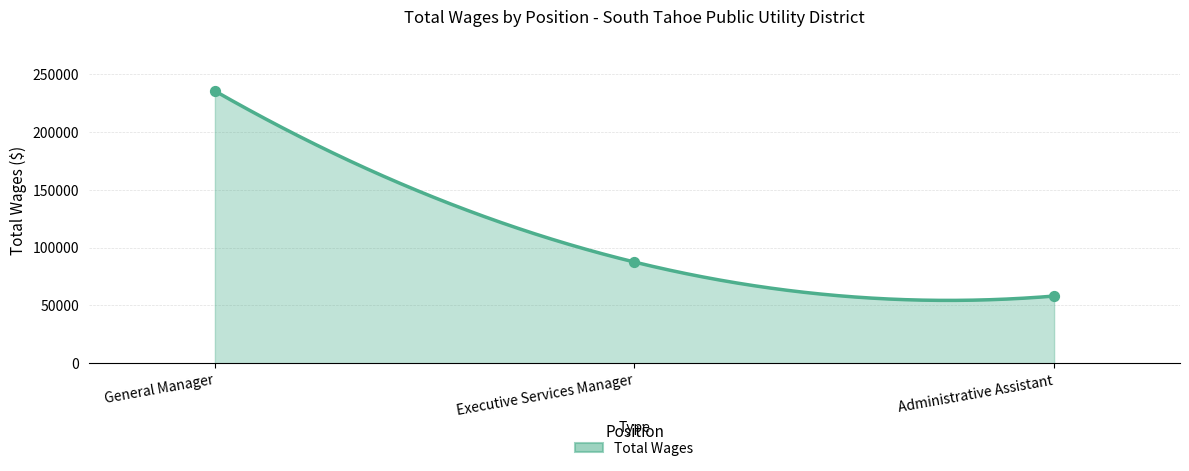

What is the ratio of the value at Executive Services Manager to the value at Administrative Assistant?

1.5